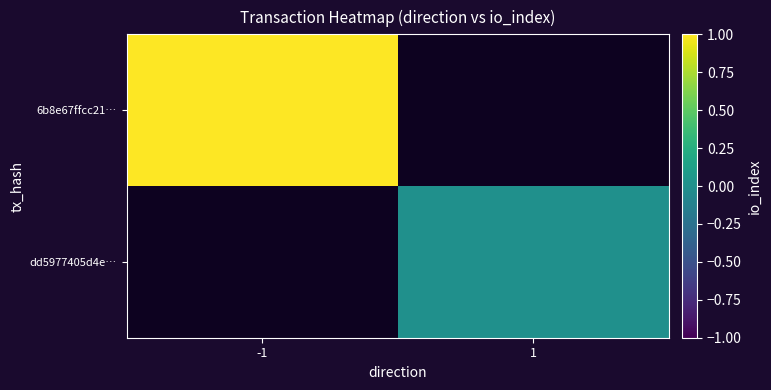

Which series has the widest spread of values?

6b8e67ffcc21…